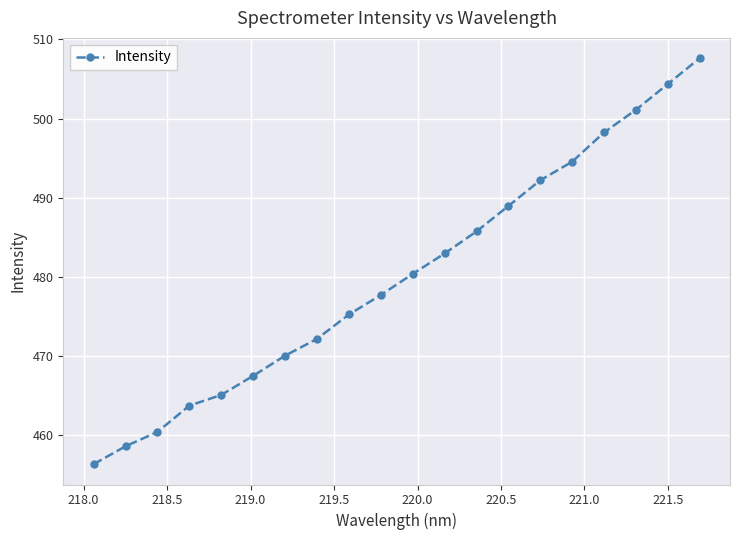

How many values are below 480?

10